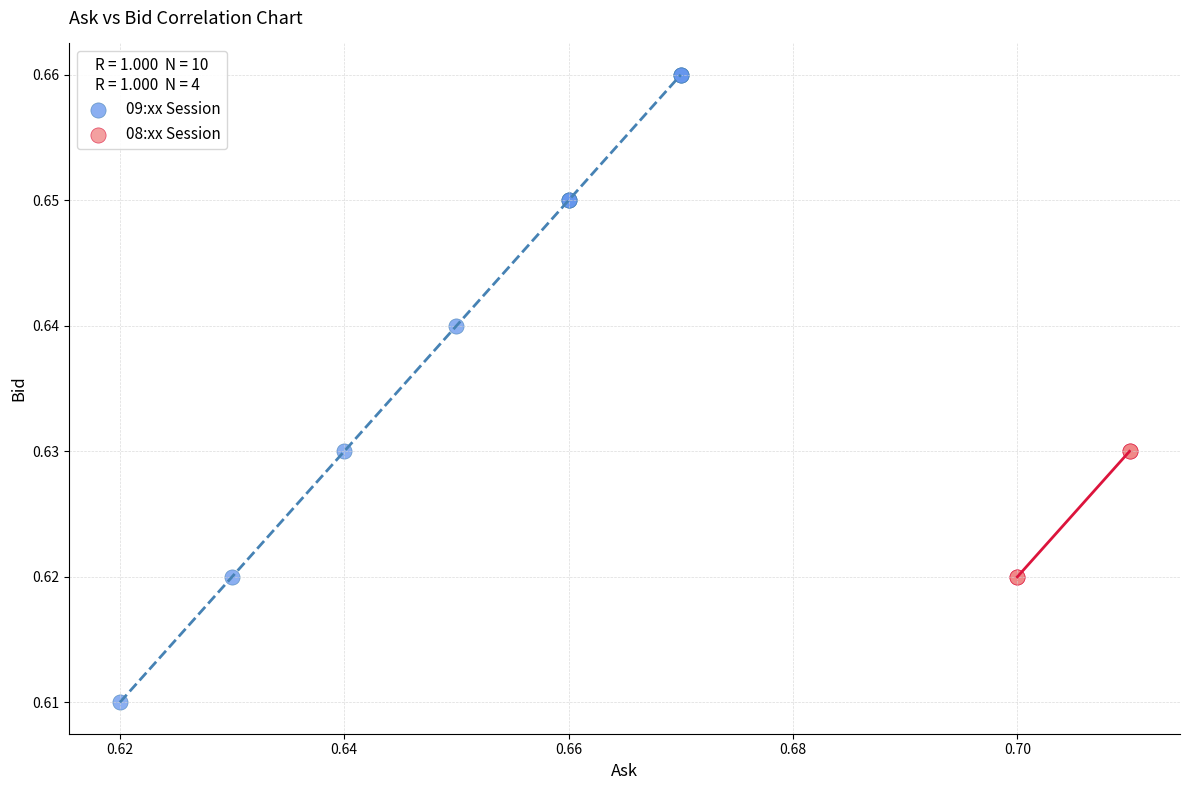

Which series contains the lowest Y value?

09:xx Session